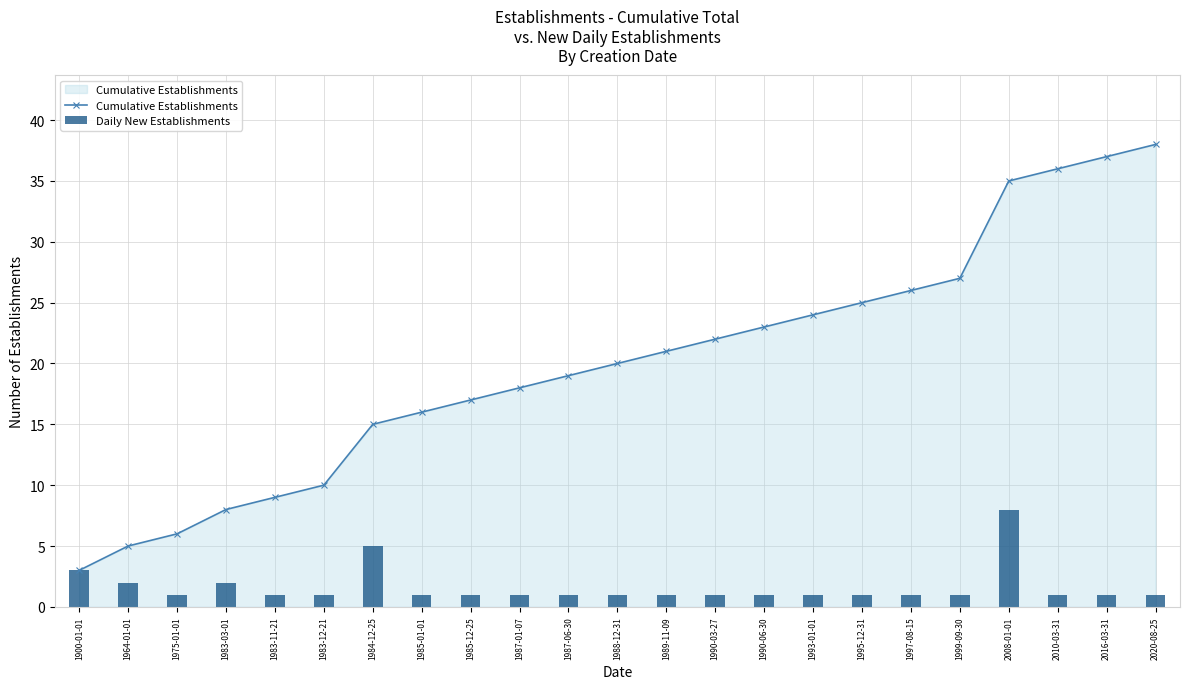

What is the sum of all Daily New Establishments values?

38